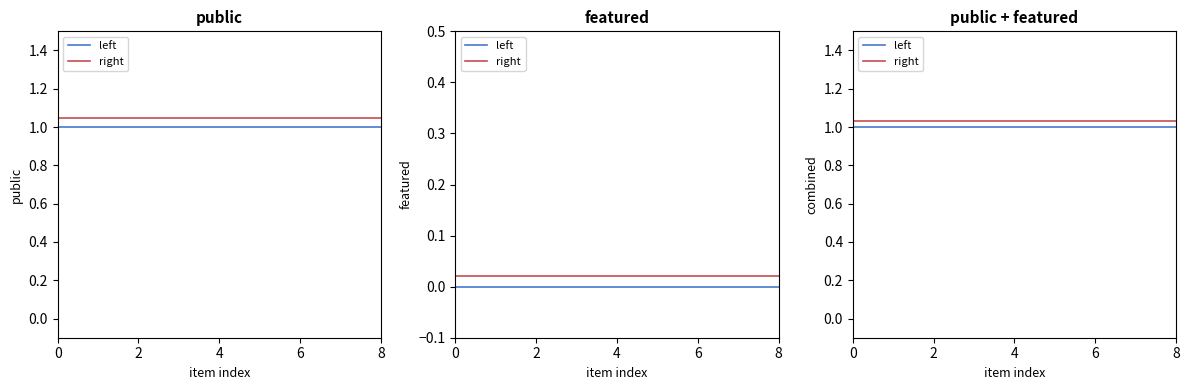

True or false: right and left cross at least once.

False